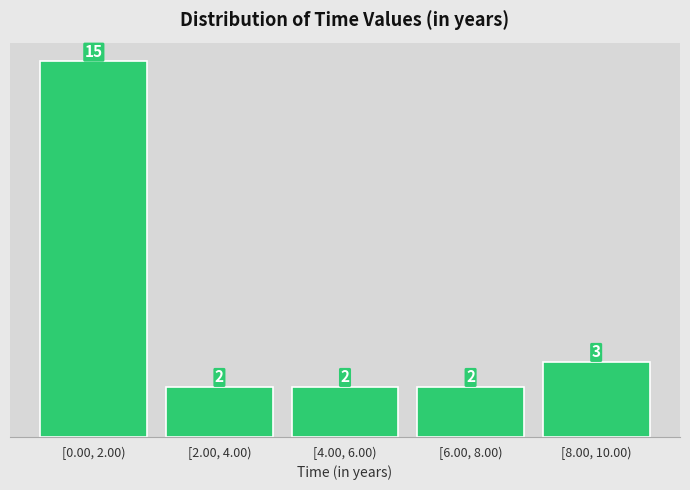

Reading left to right, what are all the values shown in this chart?

[0.00, 2.00)=15	[2.00, 4.00)=2	[4.00, 6.00)=2	[6.00, 8.00)=2	[8.00, 10.00)=3